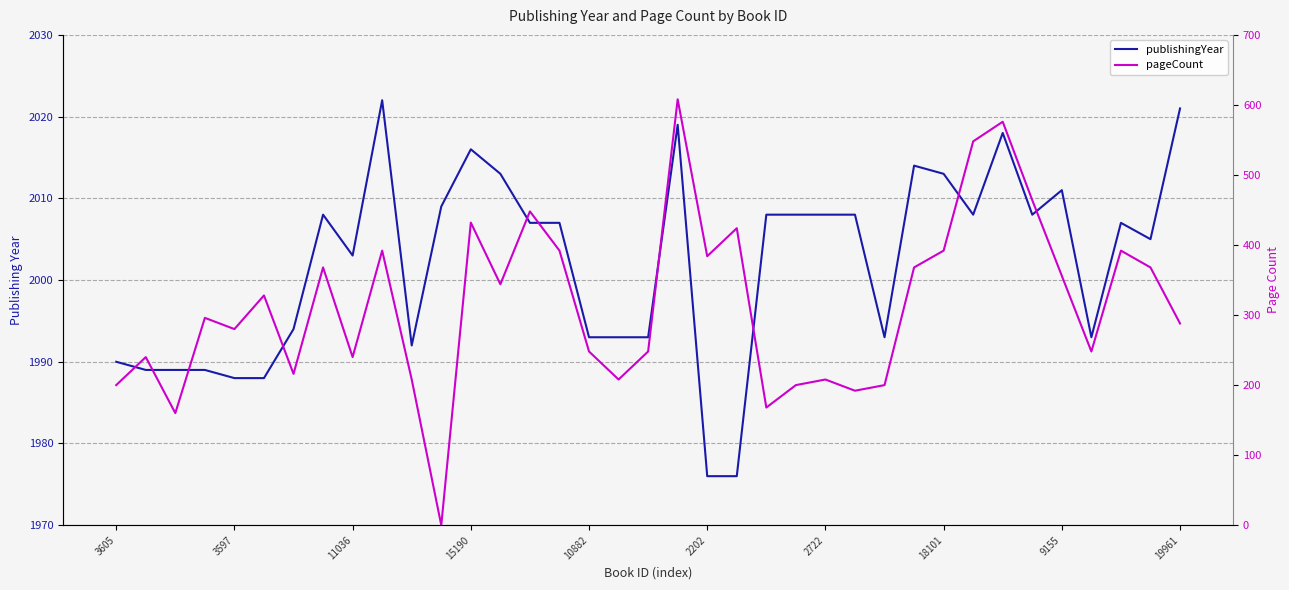

Is the value of publishingYear at 11036 greater than the value of pageCount at 2202?

Yes